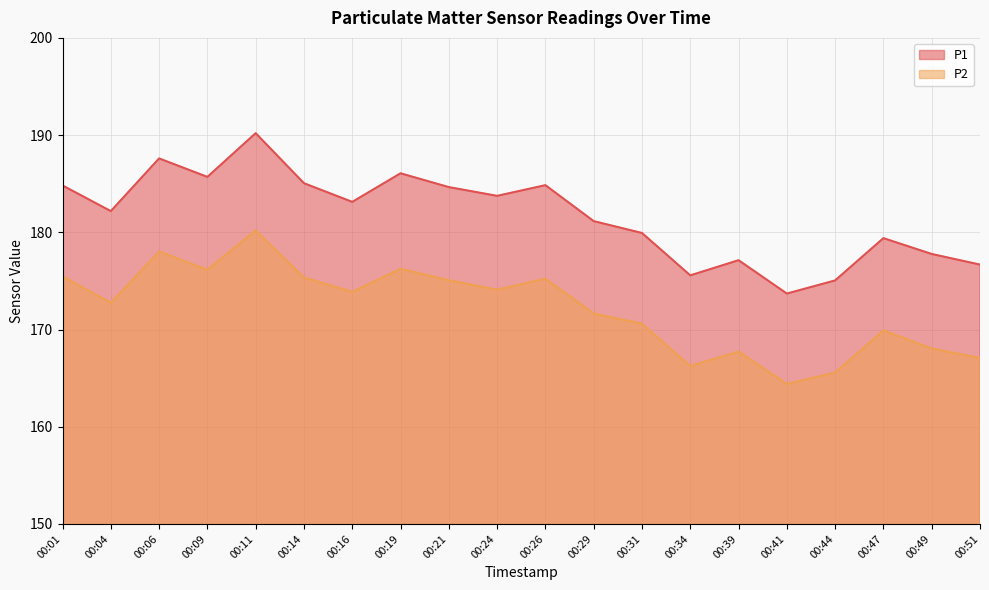

Reading left to right, what are all the values shown in this chart?

P1: 00:01=184.8	00:04=182.2	00:06=187.6	00:09=185.7	00:11=190.2	00:14=185.1	00:16=183.1	00:19=186.1	00:21=184.7	00:24=183.8	00:26=184.8	00:29=181.2	00:31=179.9	00:34=175.6	00:39=177.1	00:41=173.7	00:44=175.1	00:47=179.4	00:49=177.8	00:51=176.7
P2: 00:01=175.5	00:04=172.8	00:06=178.0	00:09=176.2	00:11=180.2	00:14=175.3	00:16=173.9	00:19=176.2	00:21=175.1	00:24=174.1	00:26=175.2	00:29=171.7	00:31=170.6	00:34=166.2	00:39=167.7	00:41=164.4	00:44=165.6	00:47=169.9	00:49=168.1	00:51=167.1